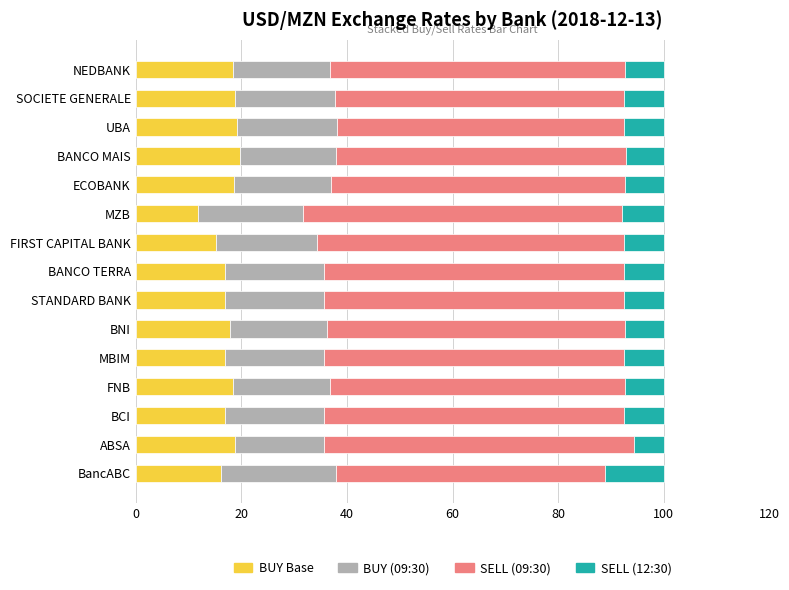

What is the lowest value of the BUY Base series?

11.9